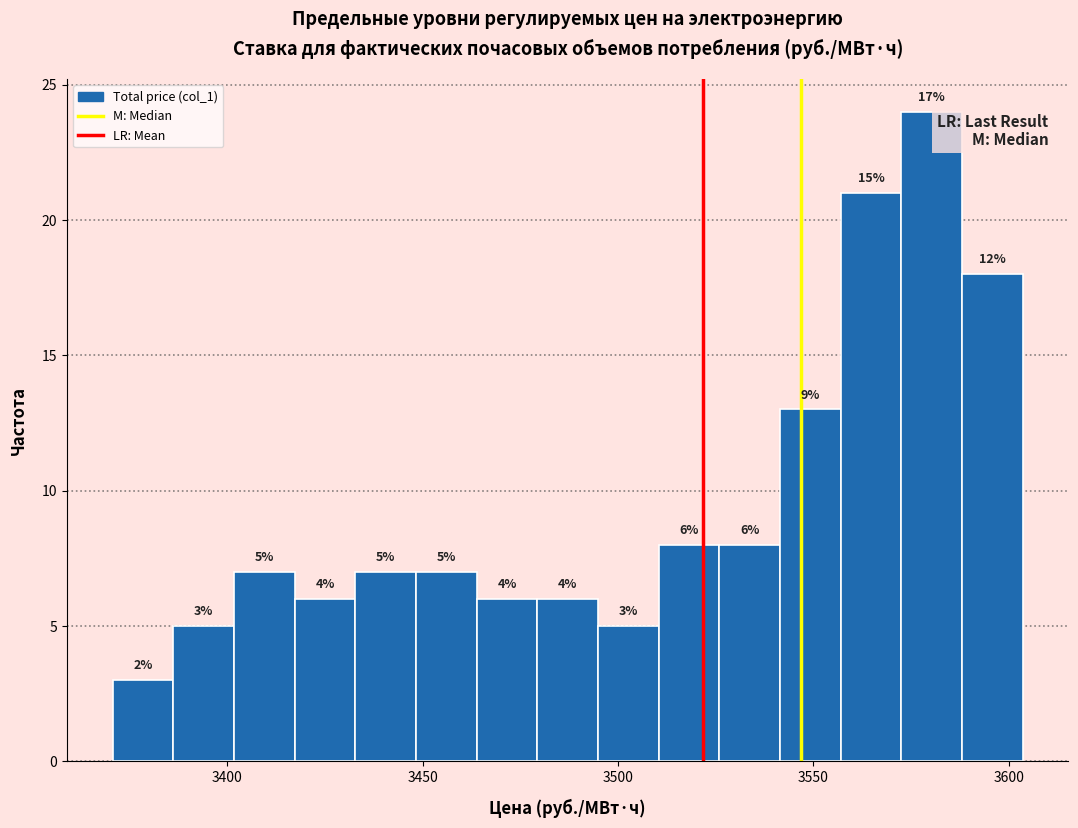

Read against the x-axis, roughly where is the centre of the tallest bar?

3580